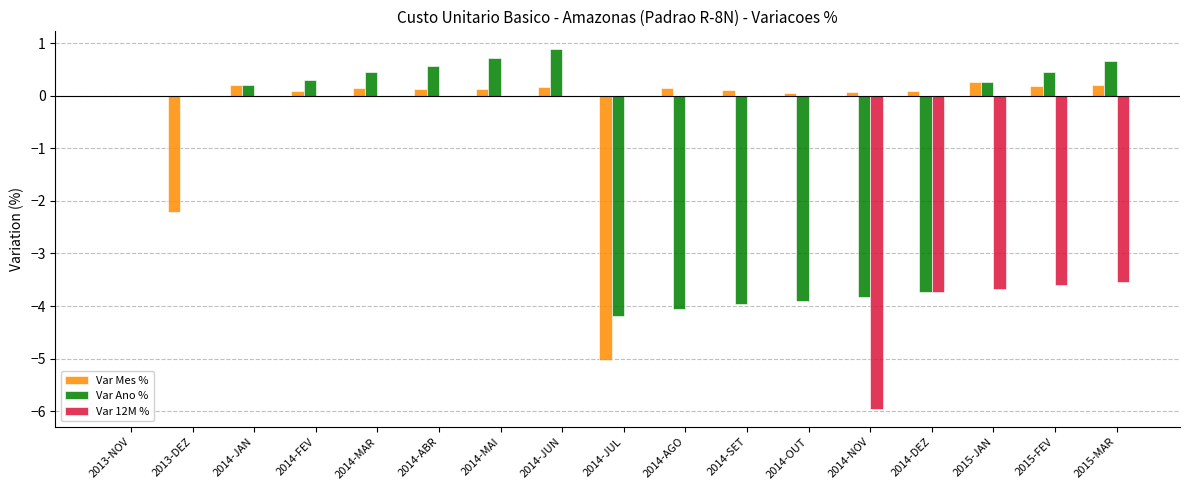

What is the sum of all Var 12M % values?

-20.5